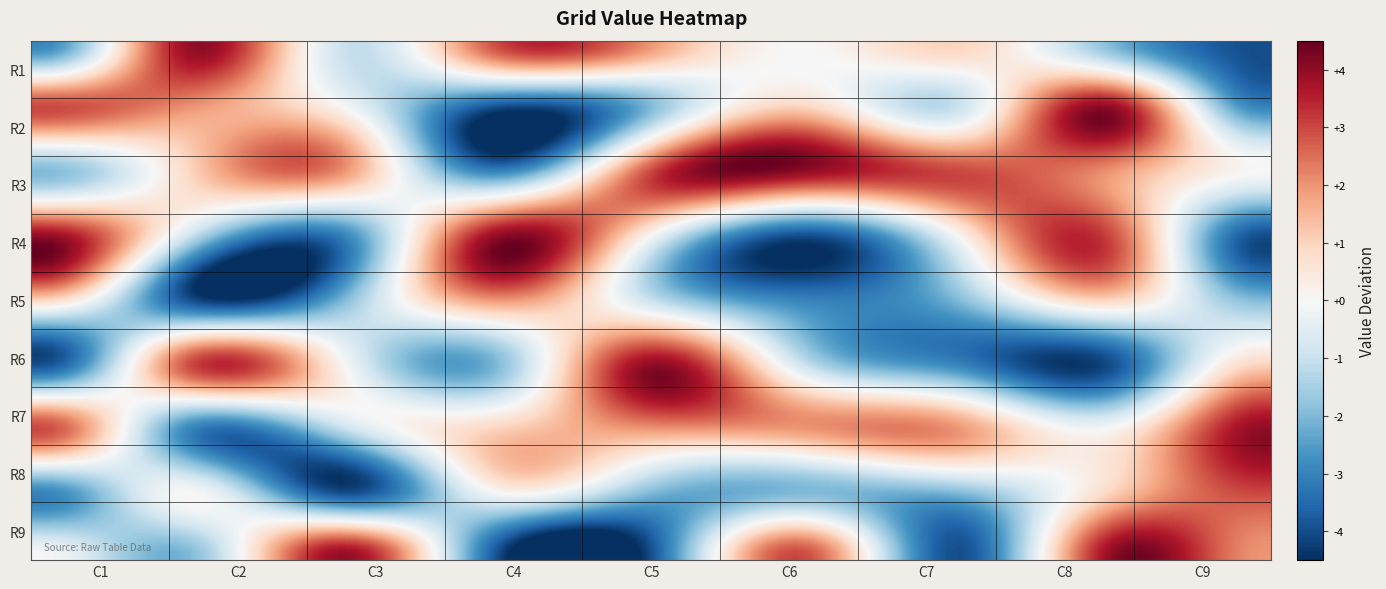

How many categories are shown in the chart?

9